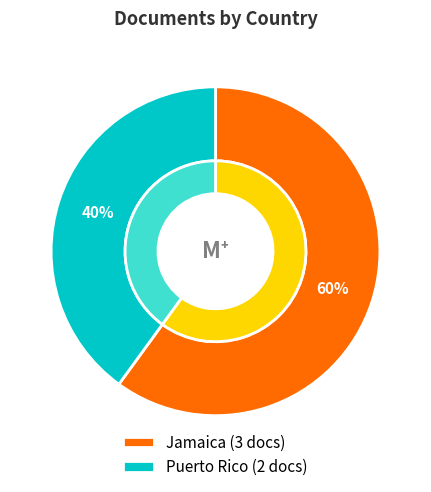

To the nearest percent, what portion does Puerto Rico represent?

40%